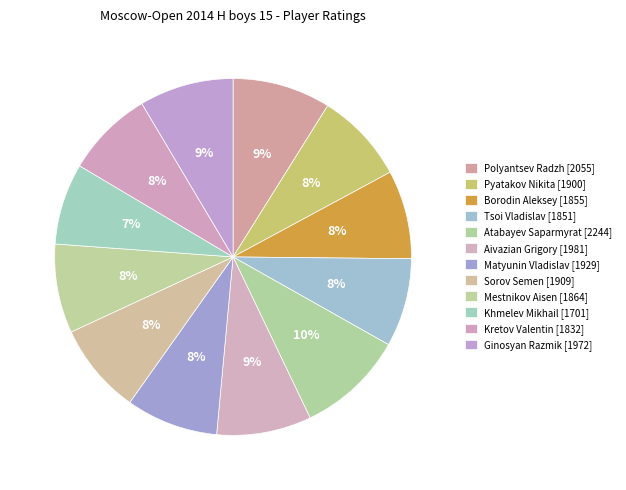

To the nearest percent, what portion does Ginosyan Razmik [1972] represent?

9%